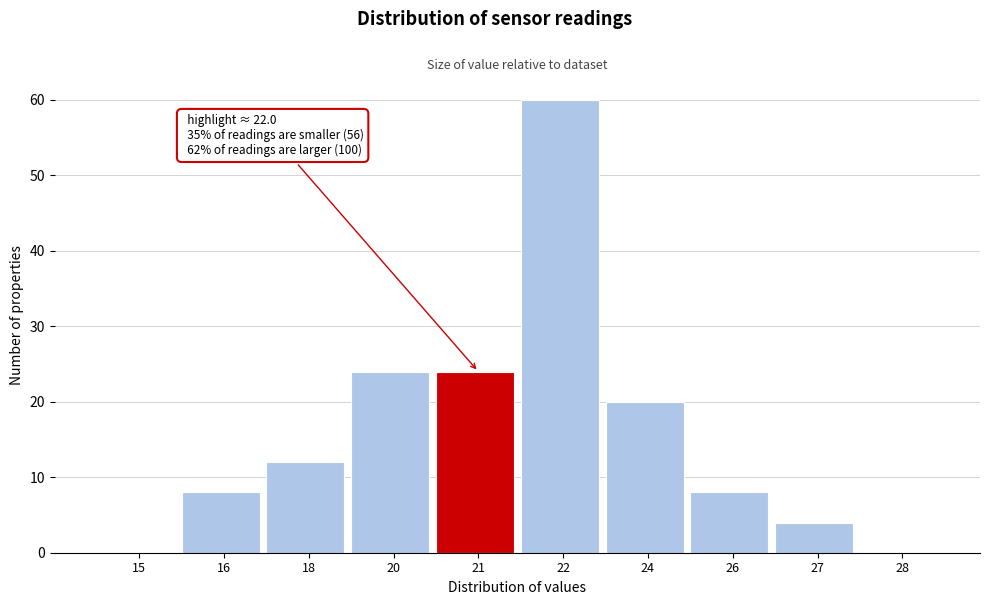

Reading left to right, what are all the values shown in this chart?

15=0	16=8	18=12	20=24	21=24	22=60	24=20	26=8	27=4	28=0